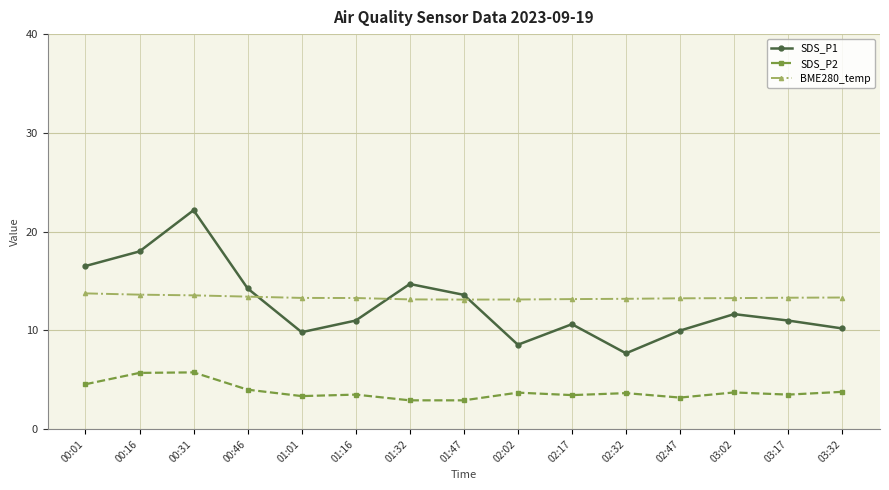

What is the label of the 11th point from the left?

02:32